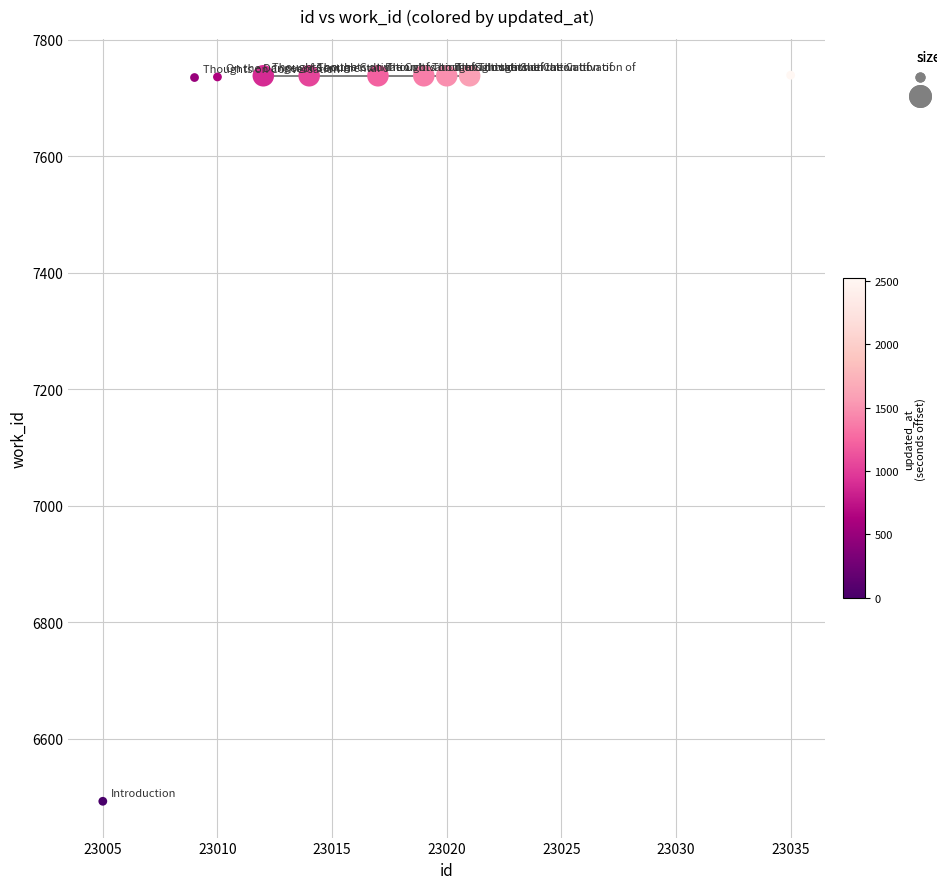

What is the range of X values (max minus min)?

30